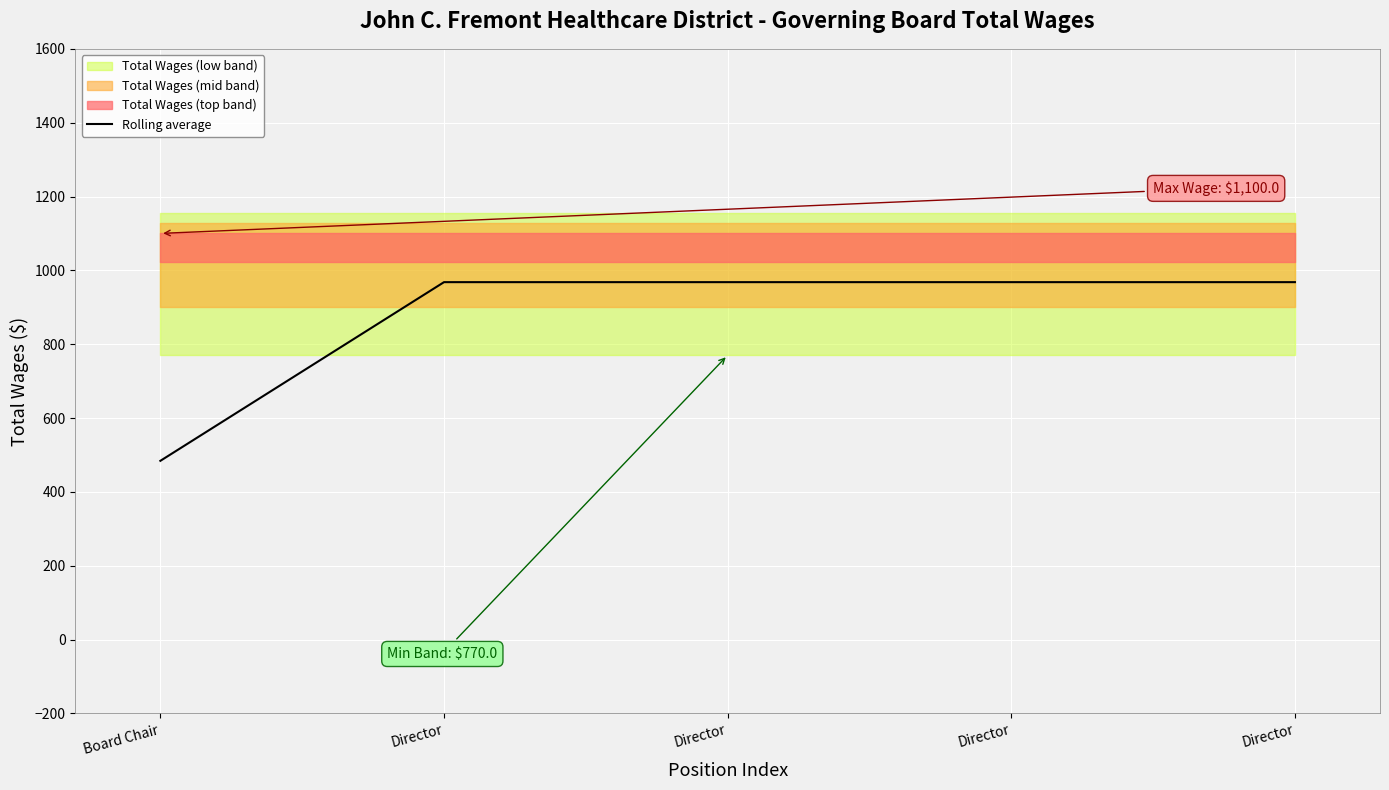

Read the value at Board Chair, to the nearest 10.

480